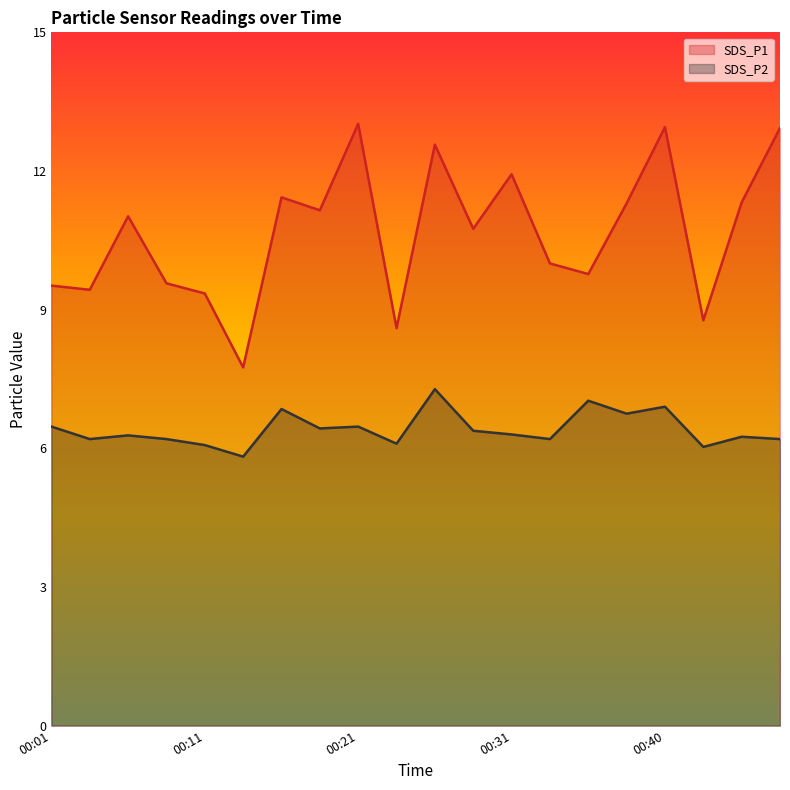

Reading right to left, extract all data points from this chart.

SDS_P1: 12.9	11.3	8.8	12.9	11.3	9.8	10.0	11.9	10.8	12.6	8.6	13.0	11.2	11.4	7.8	9.3	9.6	11.0	9.4	9.5
SDS_P2: 6.2	6.2	6.0	6.9	6.8	7.0	6.2	6.3	6.4	7.3	6.1	6.5	6.4	6.8	5.8	6.1	6.2	6.3	6.2	6.5